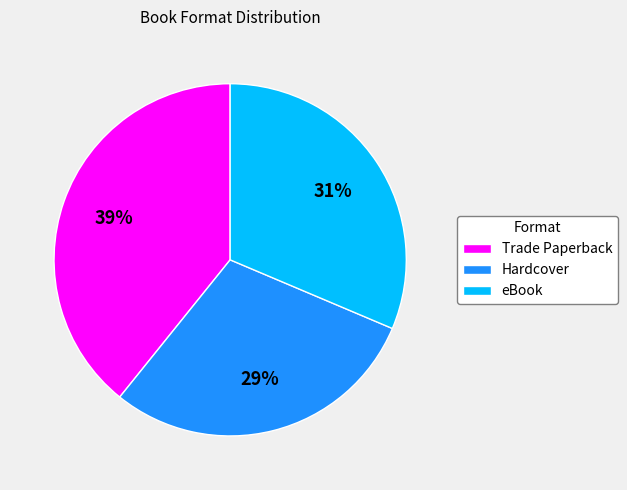

How many slices are in this pie chart?

3